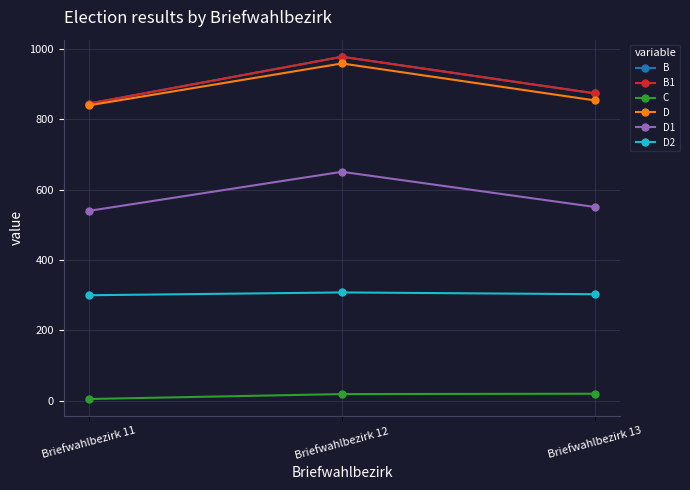

What is the average value of the D2 series?

304